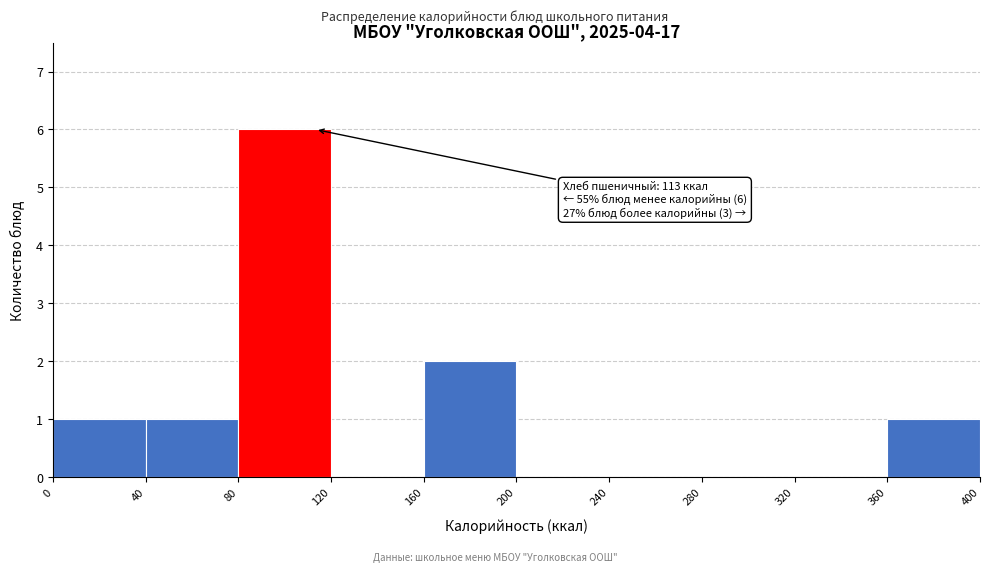

Which range on the x-axis has the tallest bar?

80 to 120